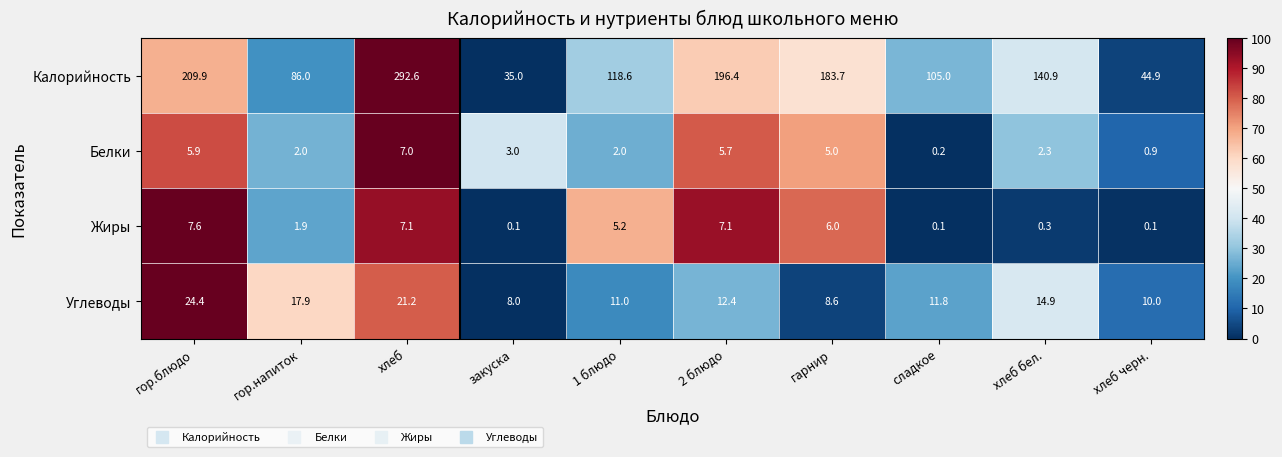

Where does the Калорийность series first go above 140?

гор.блюдо